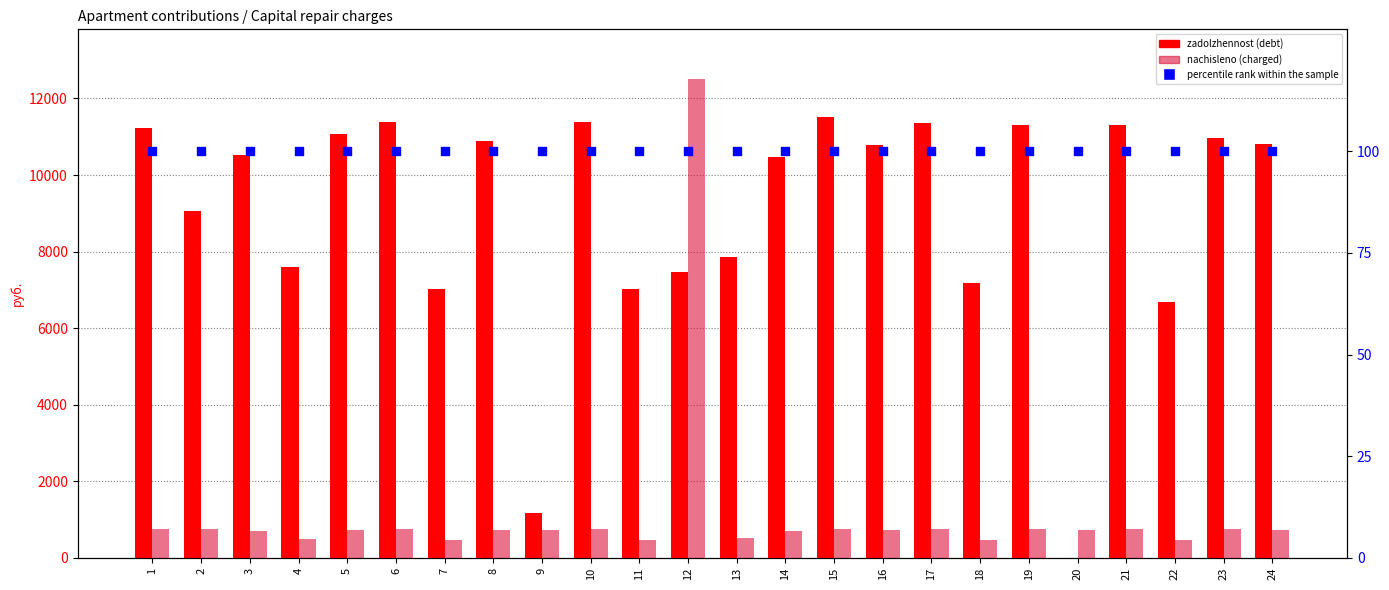

Which series contains the lowest Y value?

zadolzhennost